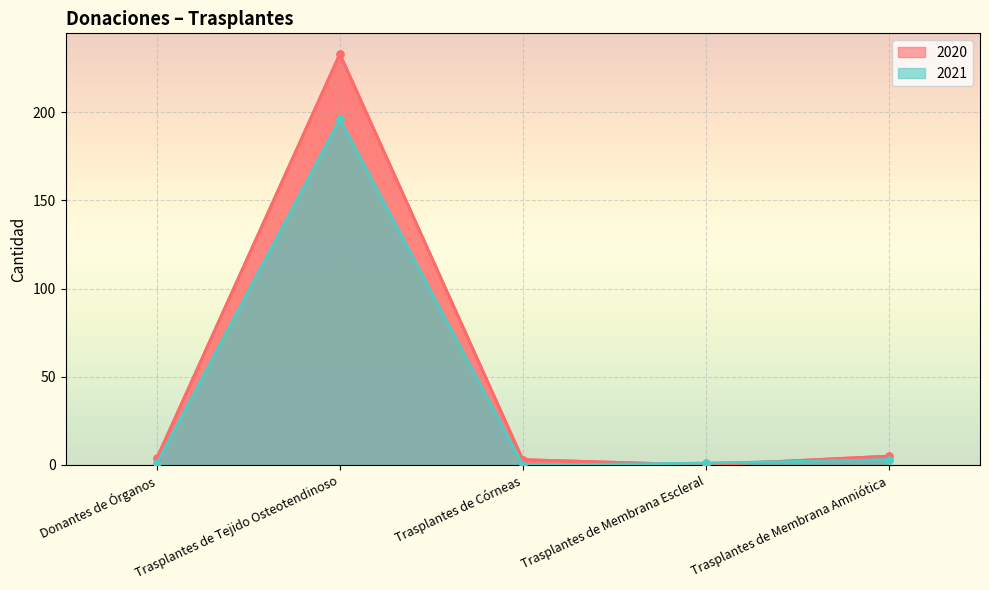

What position from the left is Trasplantes de Córneas?

3